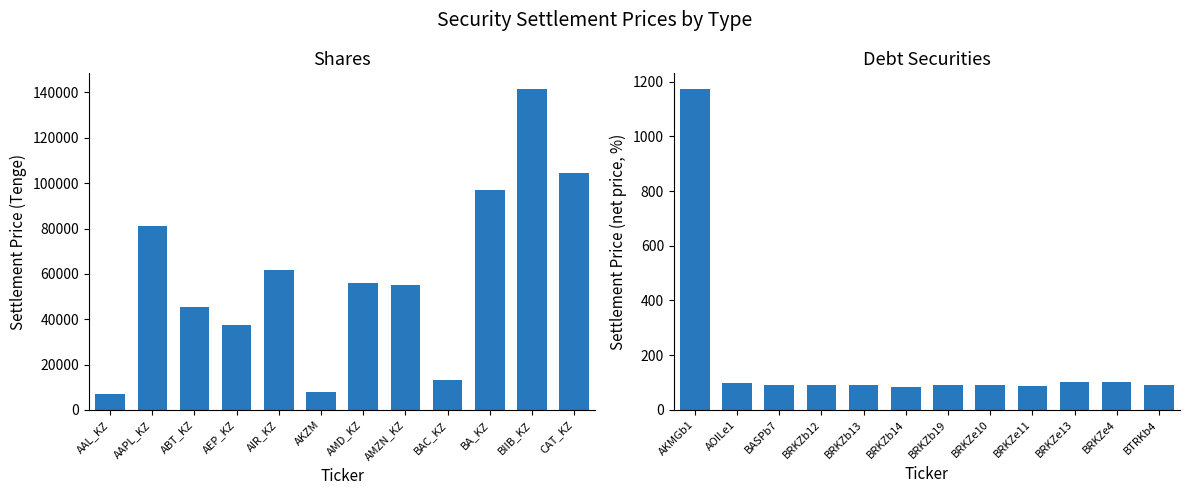

What is the sum of all debt securities values?

2189.0